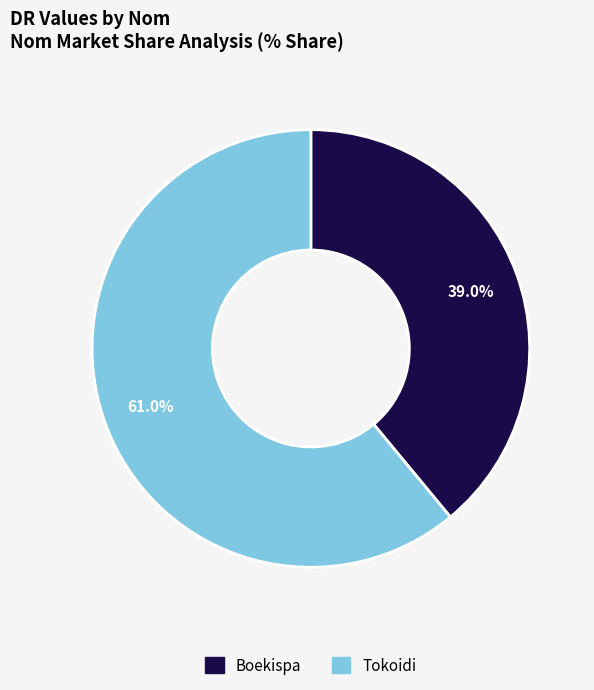

What portion of the pie excludes Boekispa?

61.0%